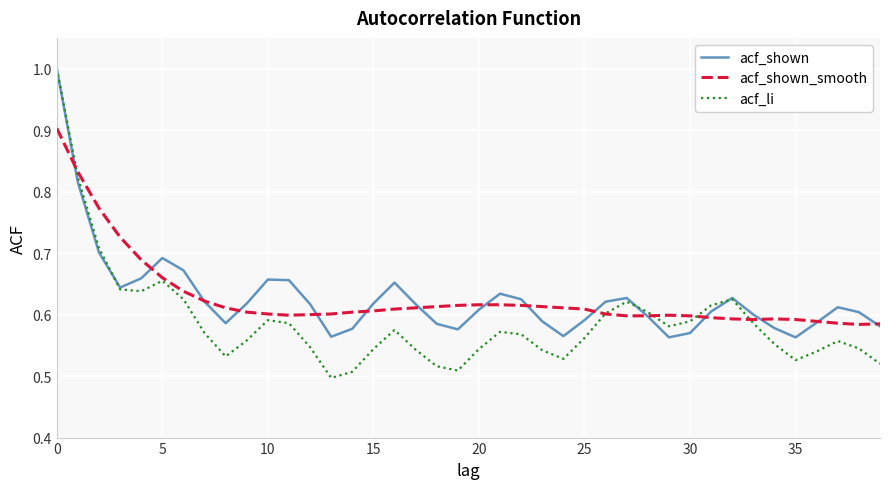

True or false: acf_li and acf_shown cross at least once.

True